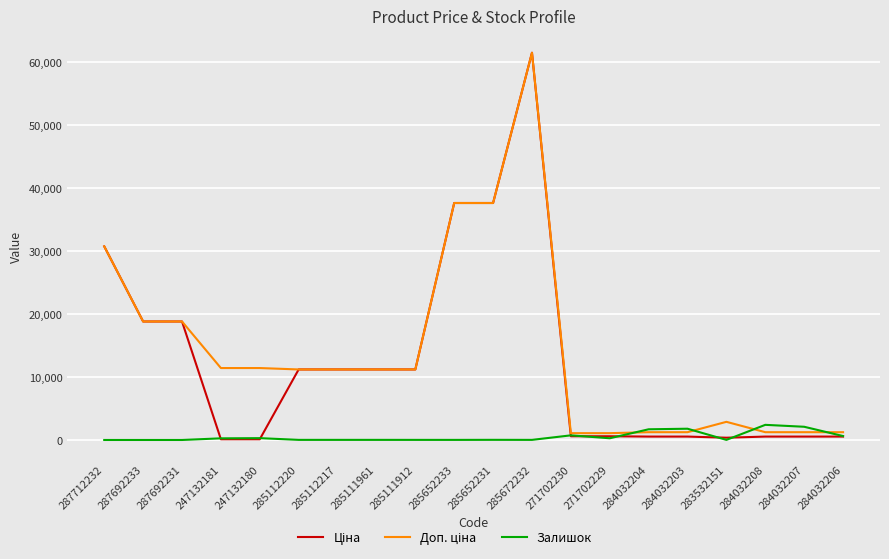

At which category is the sum across all series the highest?

285672232